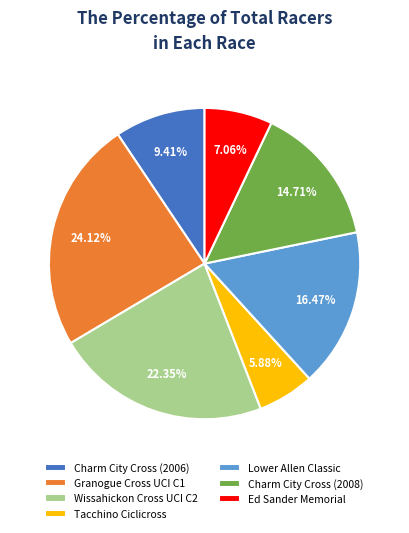

Count the number of slices in the pie.

7